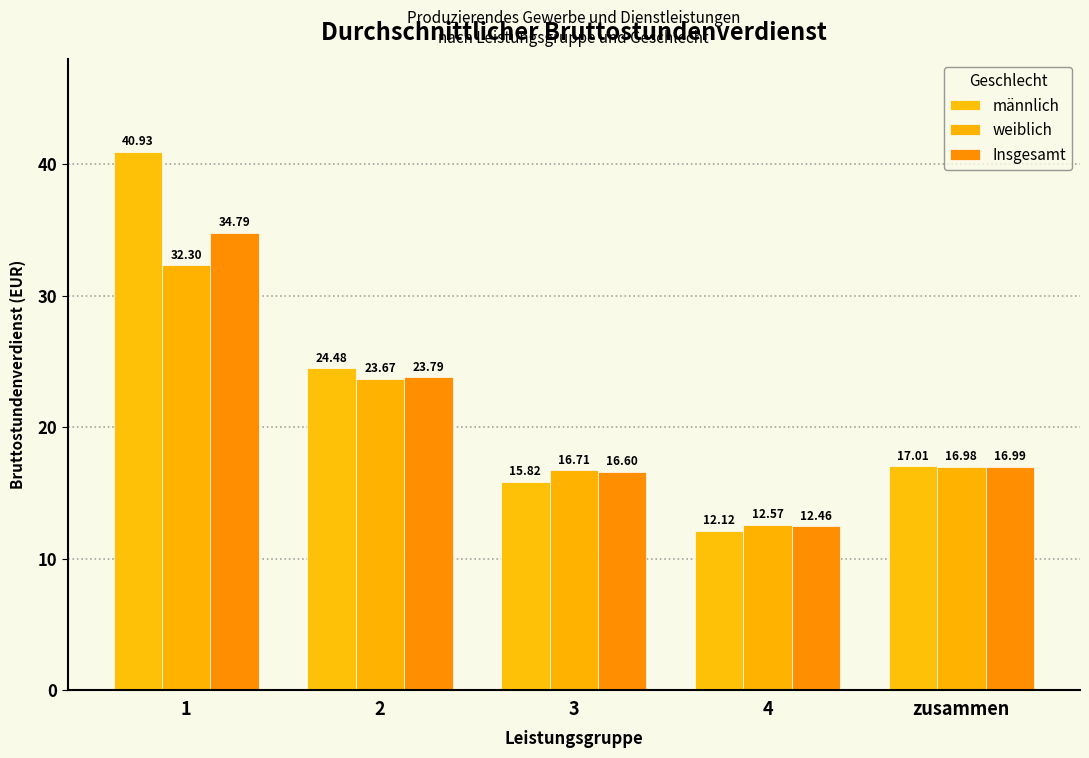

List the labels in order of männlich value, largest first.

1, 2, zusammen, 3, 4